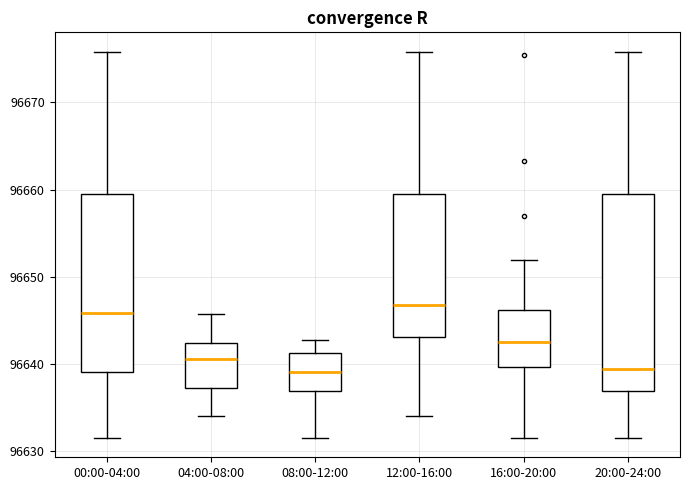

Comparing the boxes themselves (not the whiskers), which one is the tallest?

20:00-24:00